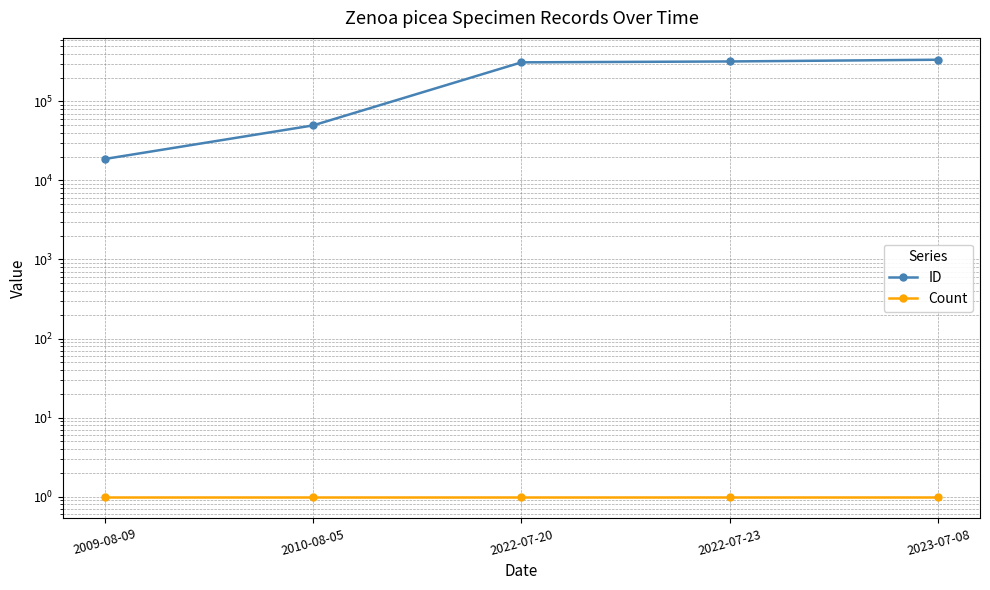

What position from the left is 2022-07-20?

3